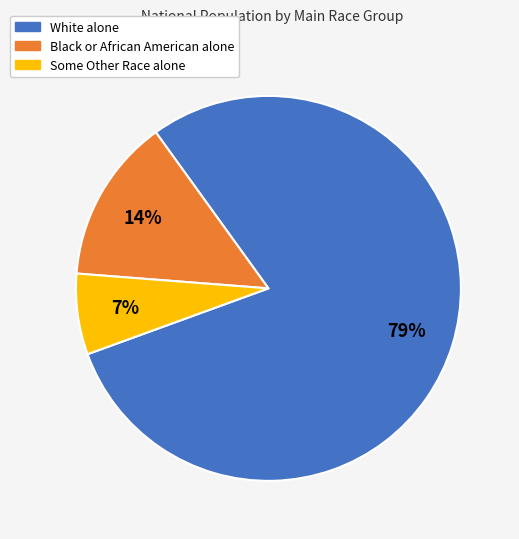

To the nearest percent, what portion does White alone represent?

79%